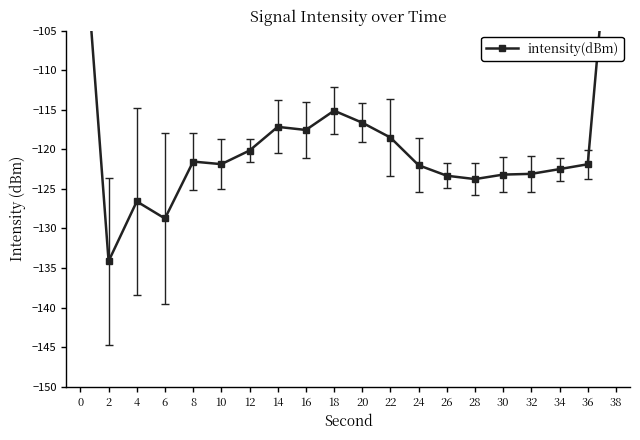

Is it true that the value at 6 is -128.7?

True